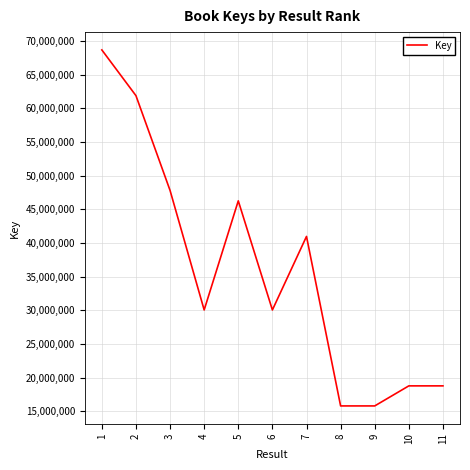

The value at 8 is 5626666. True or false?

False